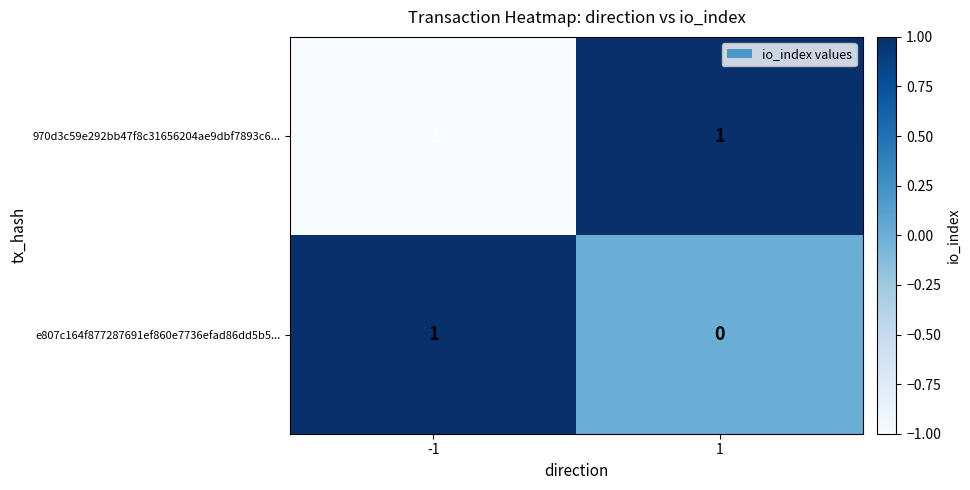

List the series in order of their overall mean, lowest first.

970d3c59e292bb47f8c31656204ae9dbf7893c6..., e807c164f877287691ef860e7736efad86dd5b5...